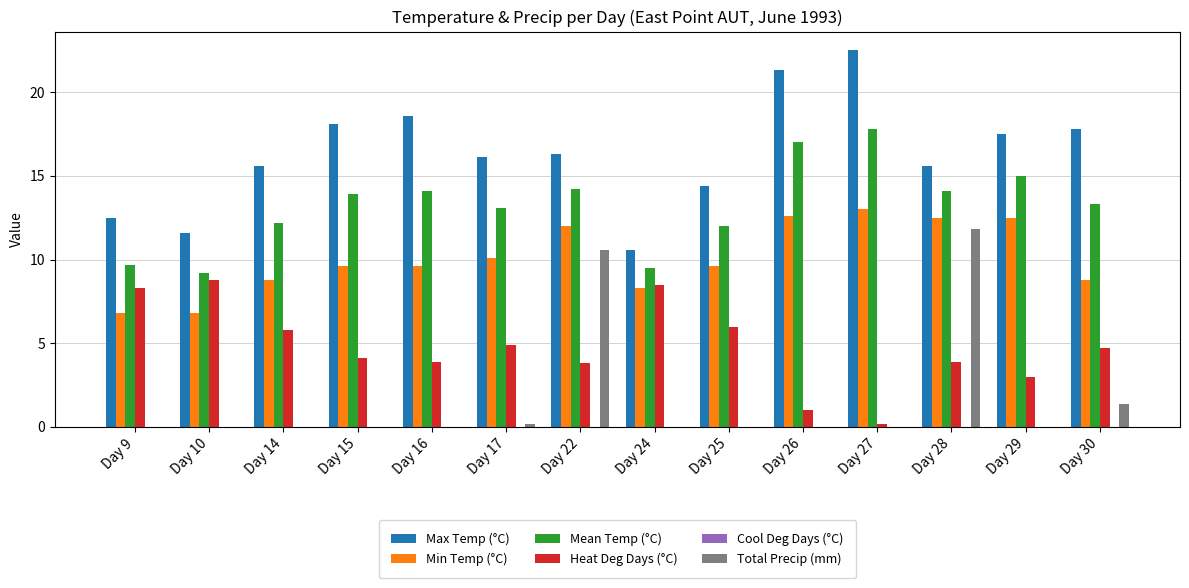

True or false: Total Precip (mm) has a value of 4.3 at Day 9.

False